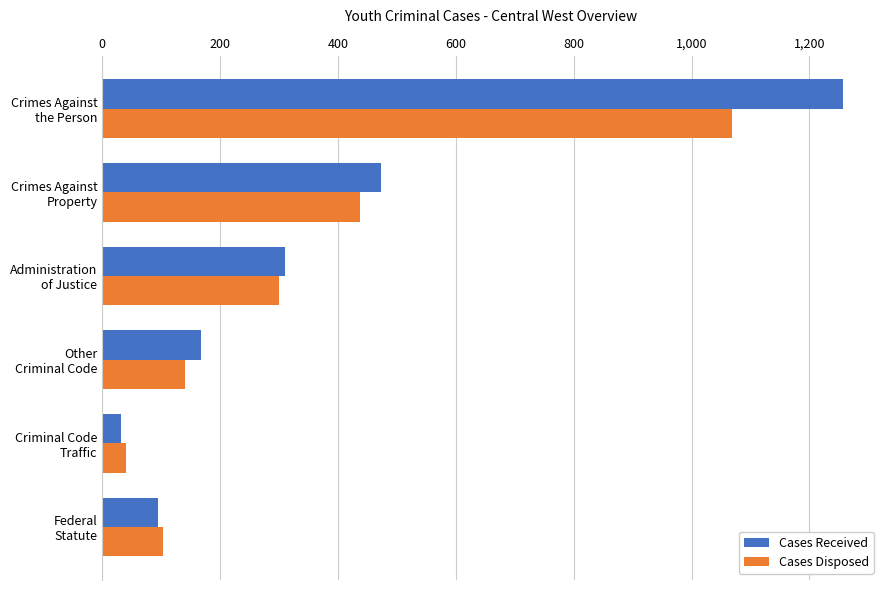

Rank the series by their maximum value, from highest to lowest.

Cases Received, Cases Disposed